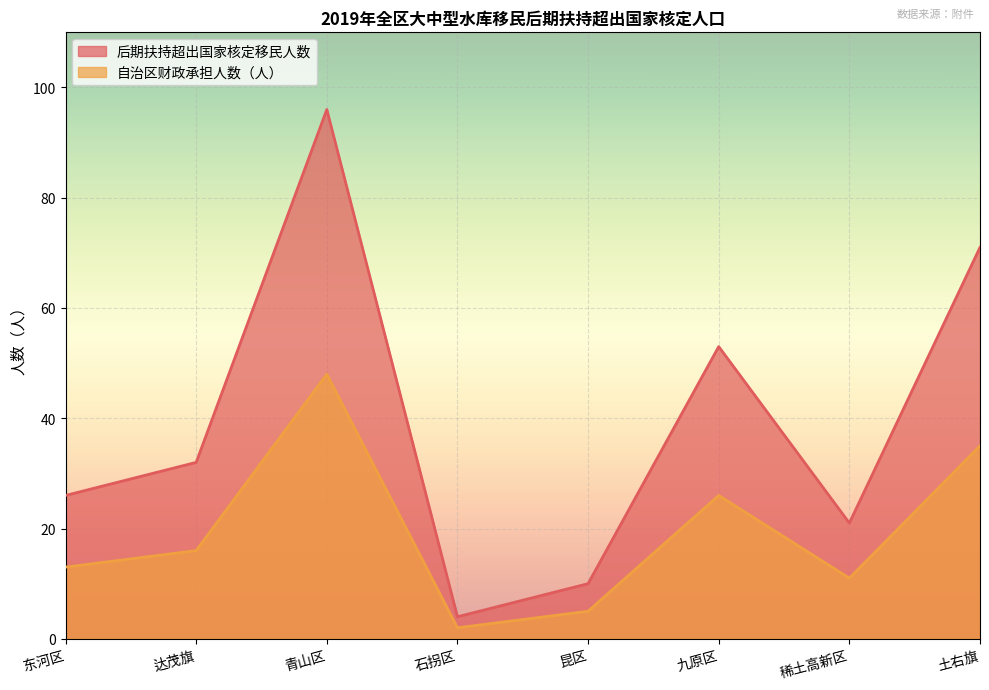

At 石拐区, list the series in order from largest to smallest.

后期扶持超出国家核定移民人数, 自治区财政承担人数（人）